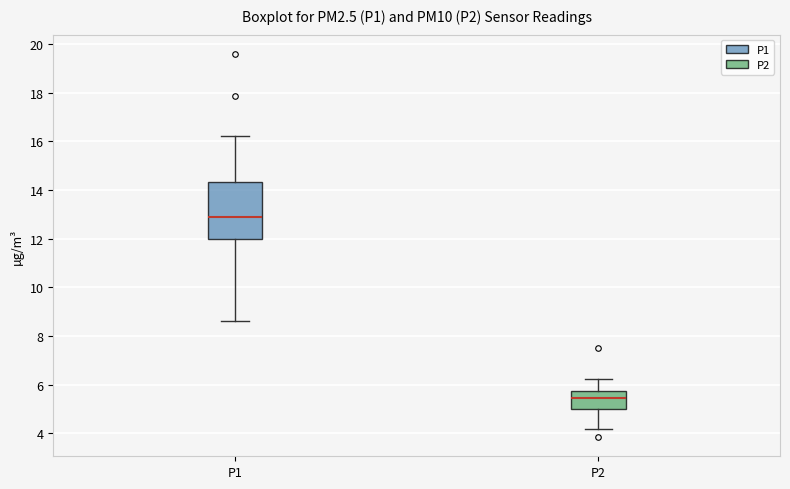

Which box has the highest median line?

P1